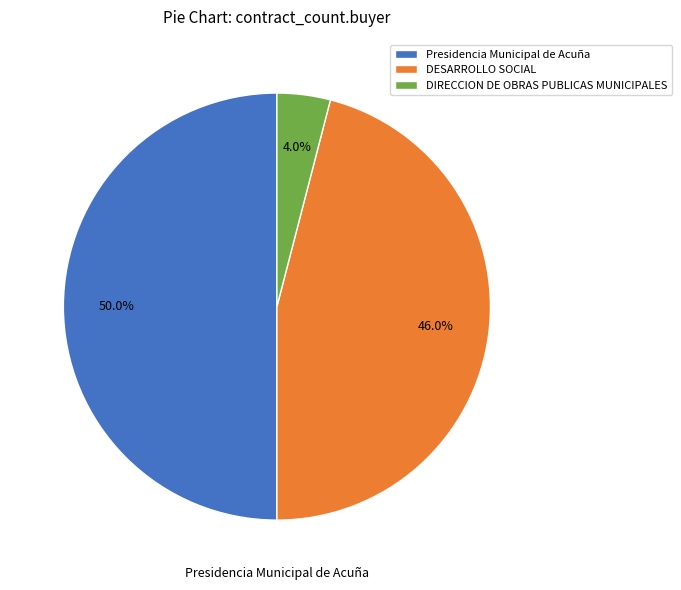

Does DIRECCION DE OBRAS PUBLICAS MUNICIPALES account for over 50% of the chart?

No